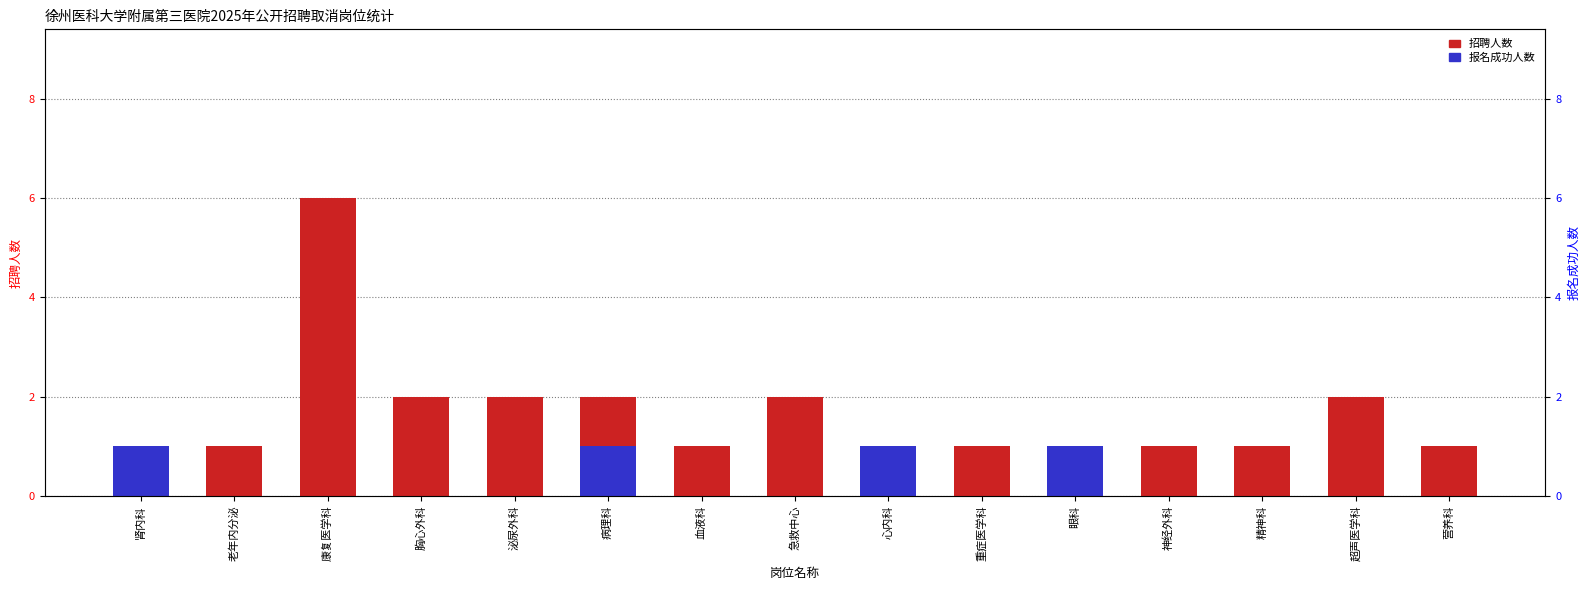

How many bars are there in each group?

2